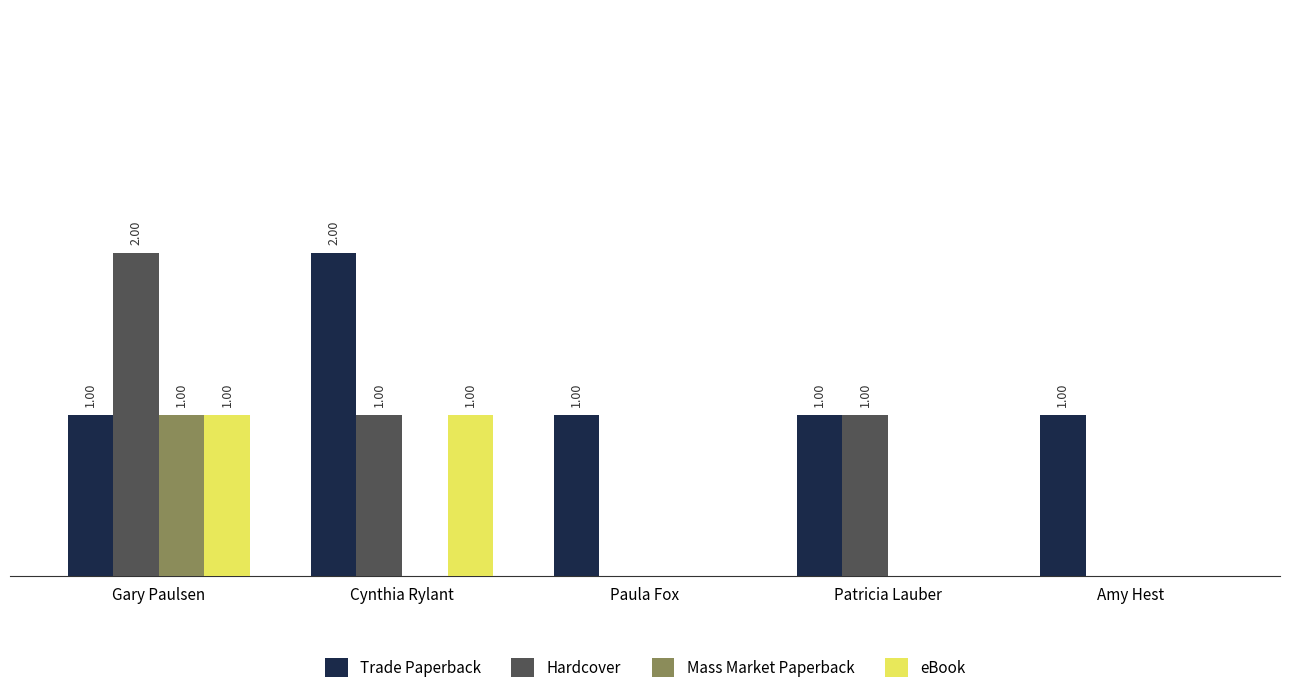

Between Patricia Lauber and Amy Hest, which series saw the biggest shift?

Hardcover